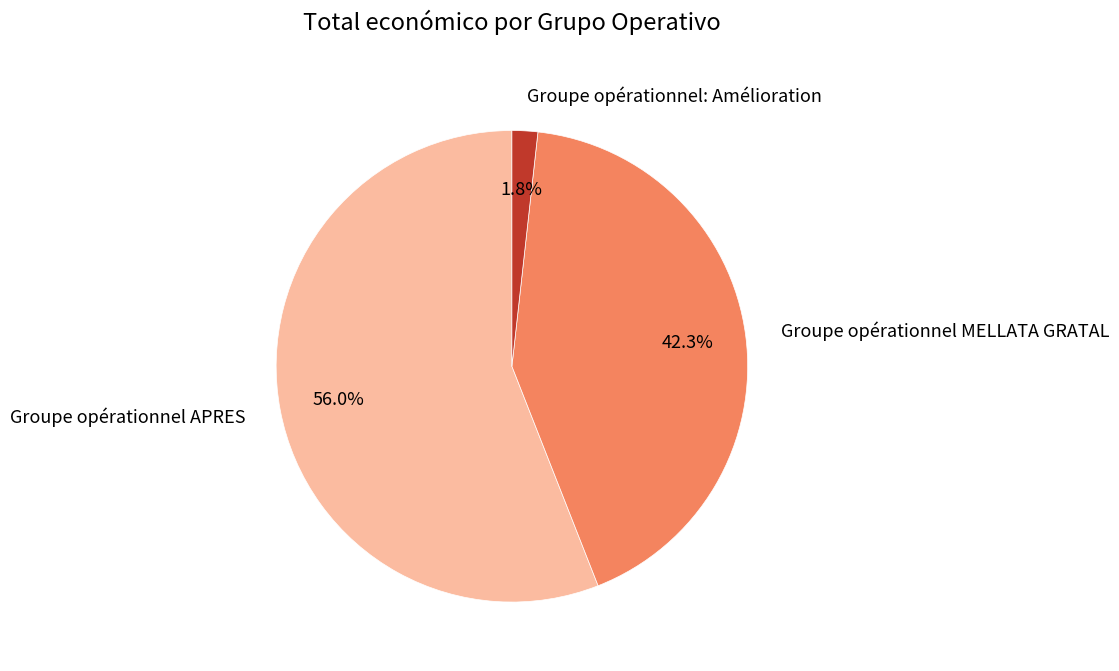

Is it true that Groupe opérationnel: Amélioration is 2% of the pie?

True